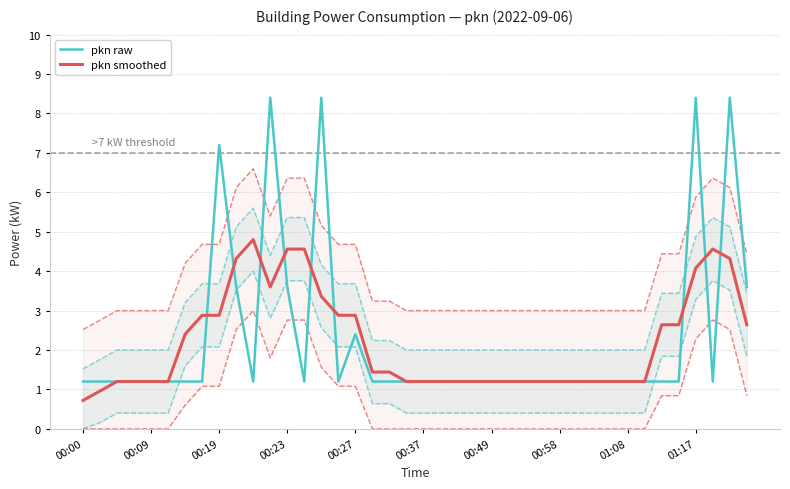

What is the sum of all pkn raw values?

91.2